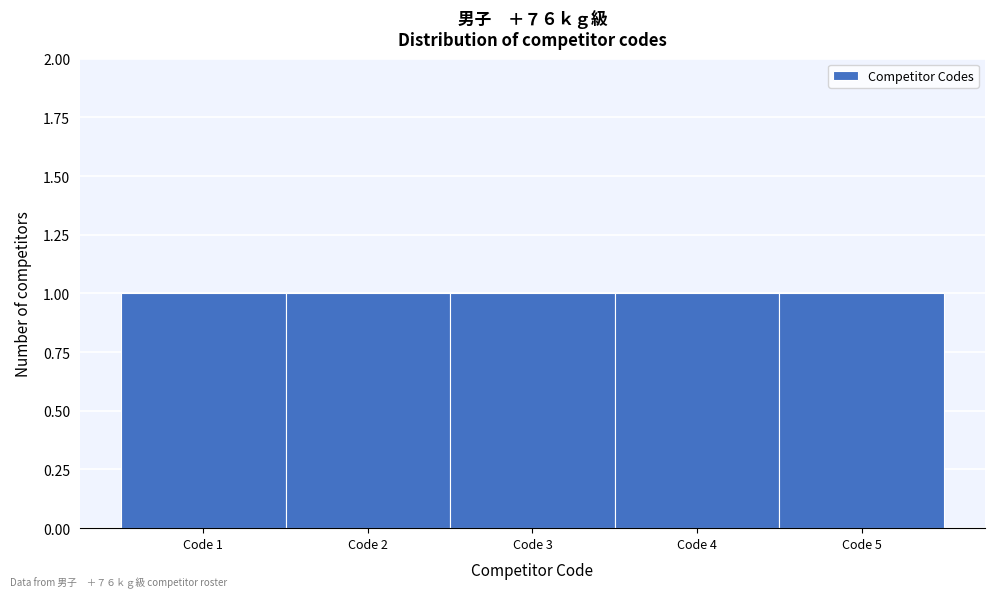

What is the height of the bar covering 2.5 to 3.5 on the x-axis? The values are not printed on the chart, so give them approximately, as read against the axis.

1